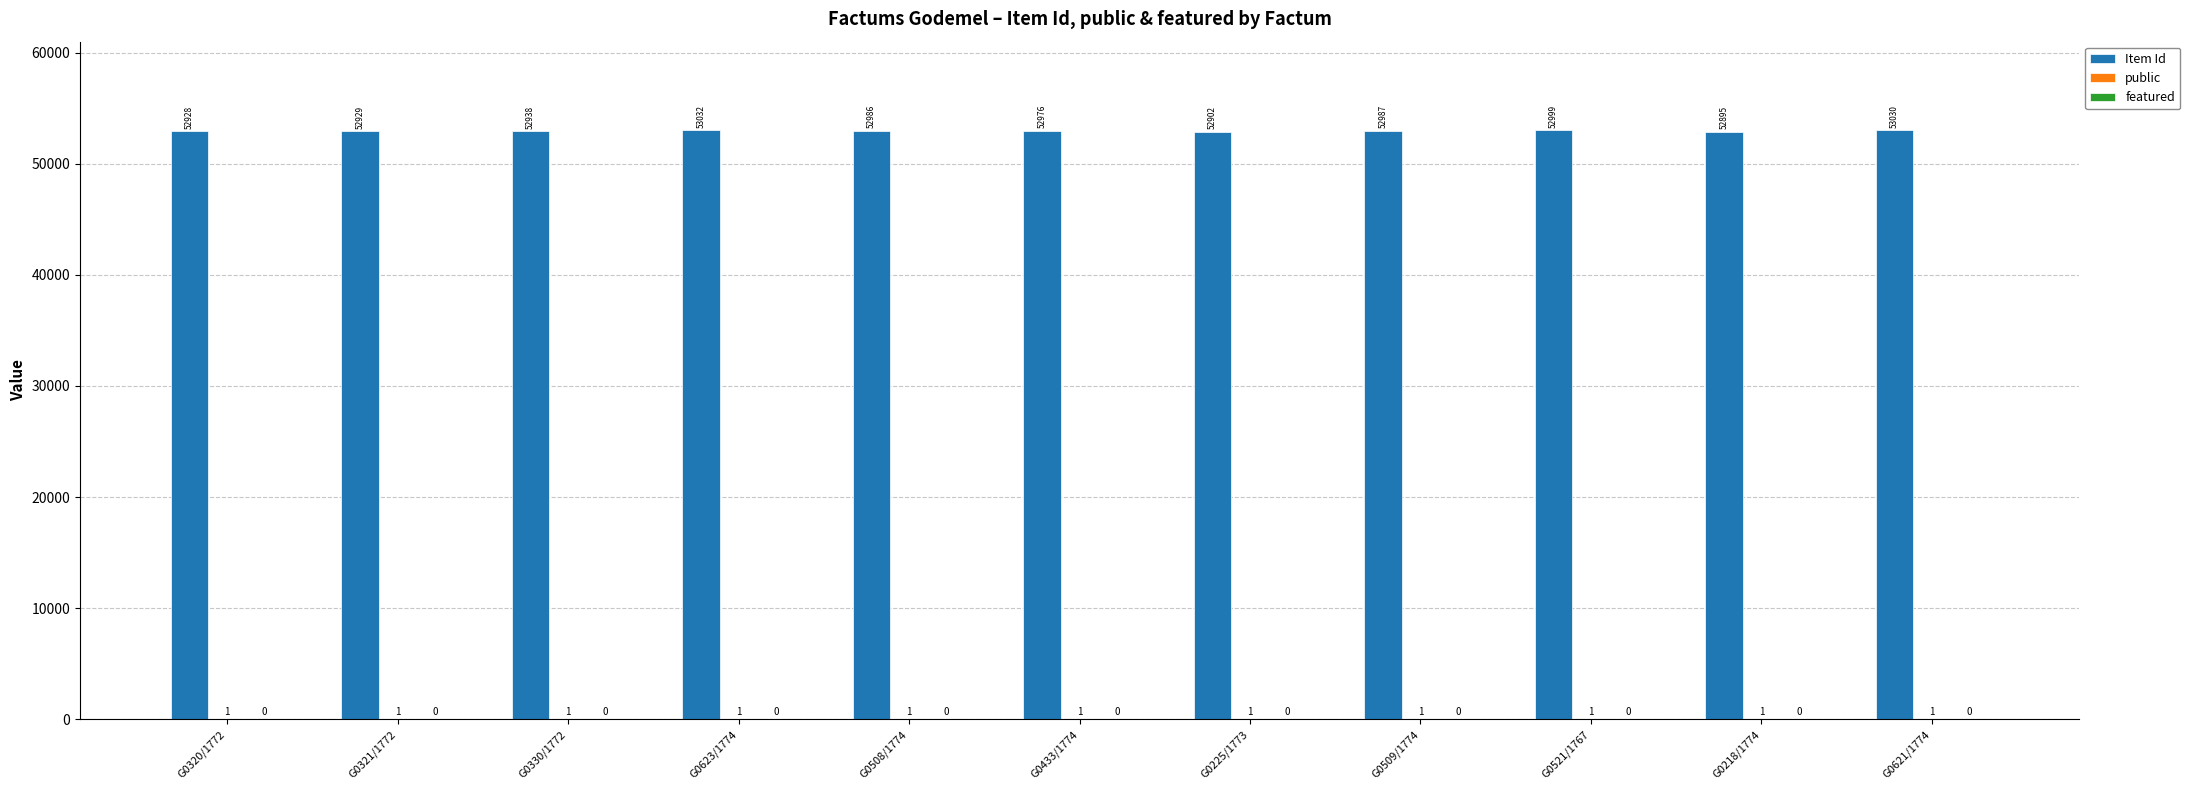

What value does the Item Id series have at G0321/1772?

52929